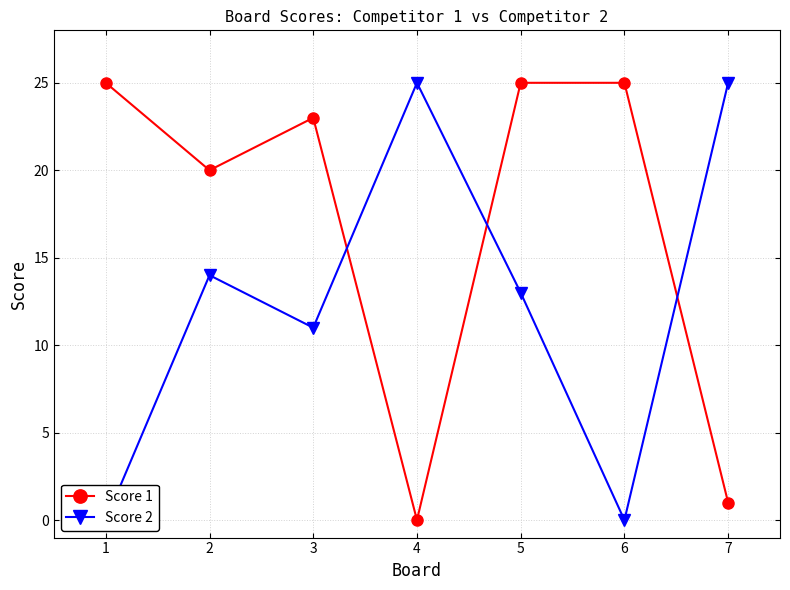

At which category does Score 2 reach its first local valley?

3